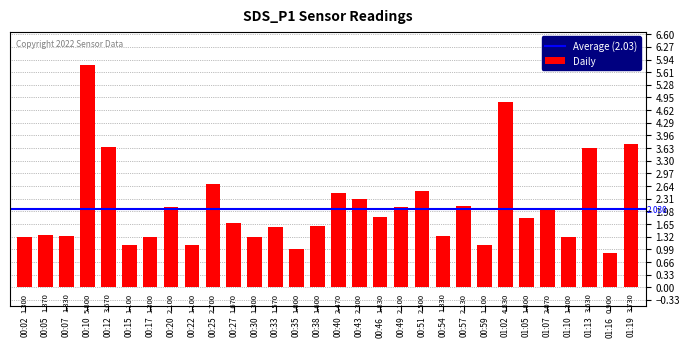

What is the difference between the second highest and second lowest values?

3.8